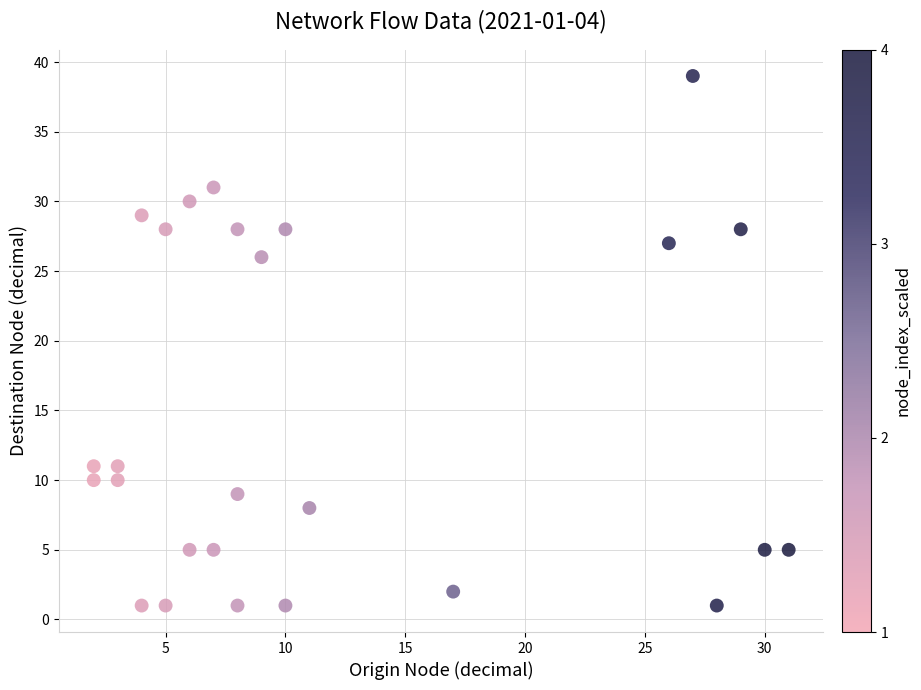

What is the range of X values (max minus min)?

29